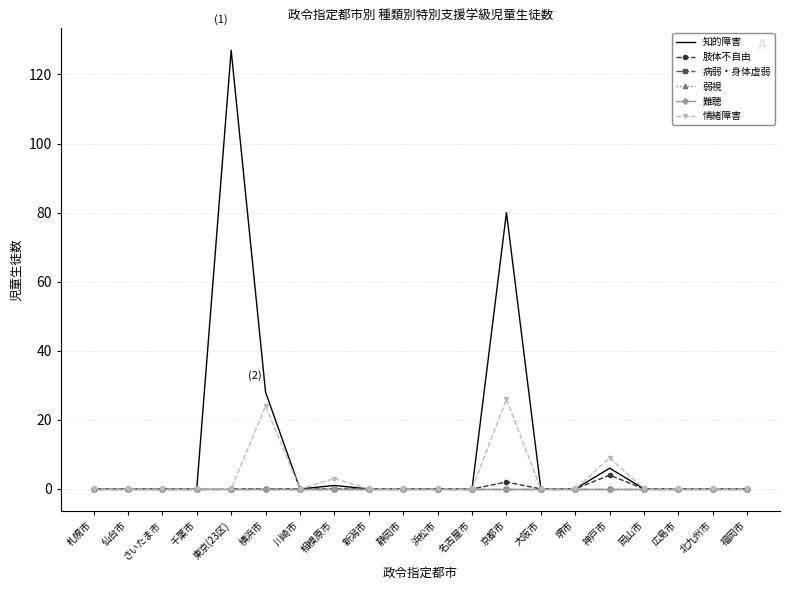

Reading left to right, list all the values displayed in this chart.

知的障害: 0	0	0	0	127	28	0	1	0	0	0	0	80	0	0	6	0	0	0	0
肢体不自由: 0	0	0	0	0	0	0	0	0	0	0	0	2	0	0	4	0	0	0	0
病弱・身体虚弱: 0	0	0	0	0	0	0	0	0	0	0	0	0	0	0	0	0	0	0	0
弱視: 0	0	0	0	0	0	0	0	0	0	0	0	0	0	0	0	0	0	0	0
難聴: 0	0	0	0	0	0	0	0	0	0	0	0	0	0	0	0	0	0	0	0
情緒障害: 0	0	0	0	0	24	0	3	0	0	0	0	26	0	0	9	0	0	0	0